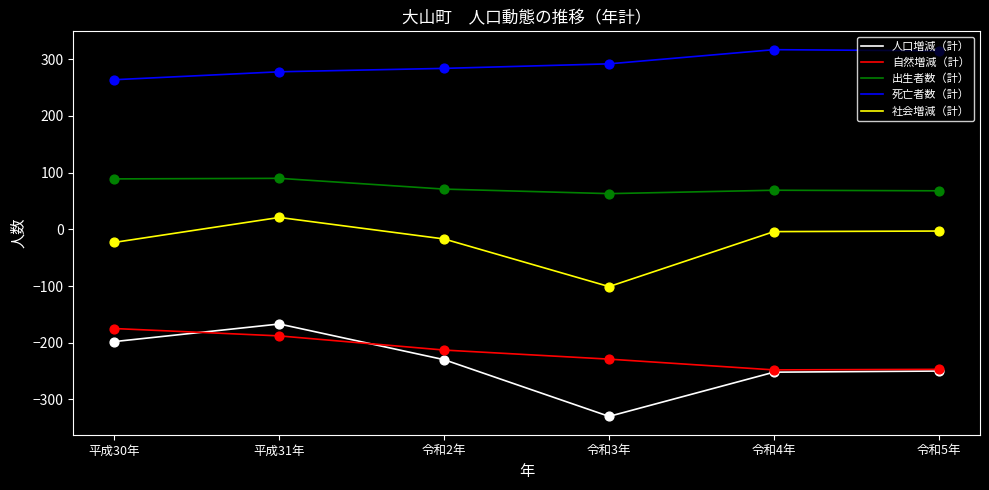

Which series has the widest spread of values?

人口増減（計）